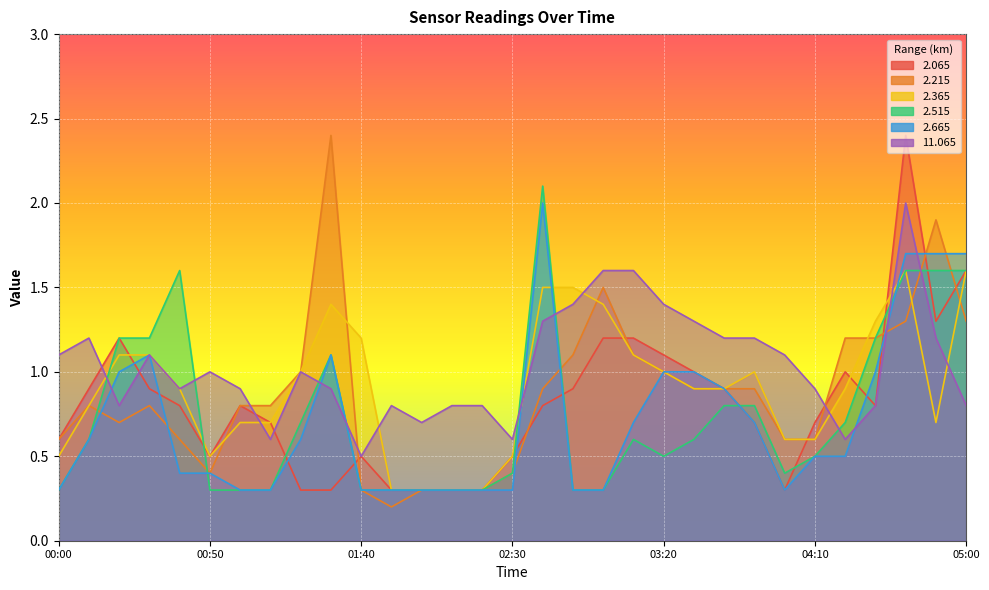

At which label does 2.215 reach its peak?

01:30